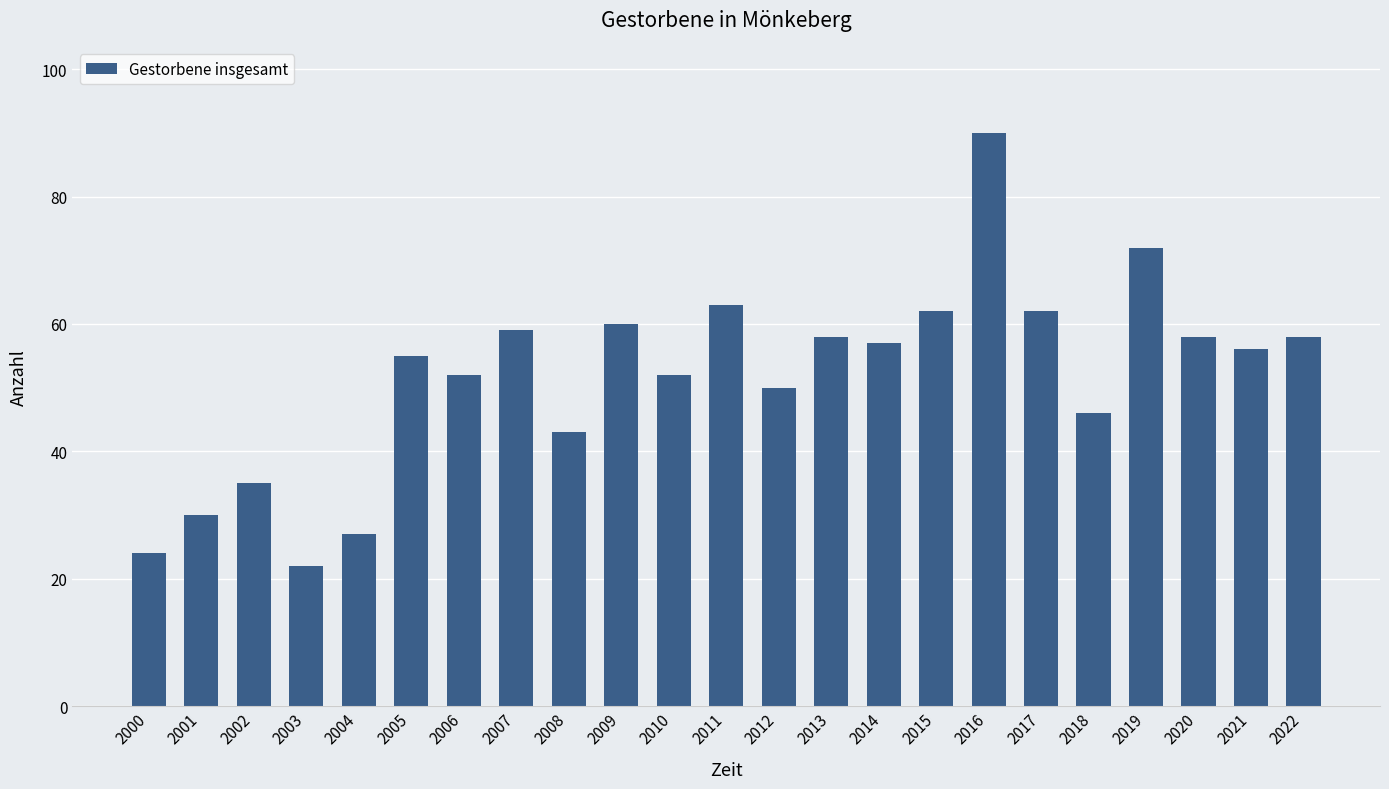

What is the value of the 15th bar from the left?

57